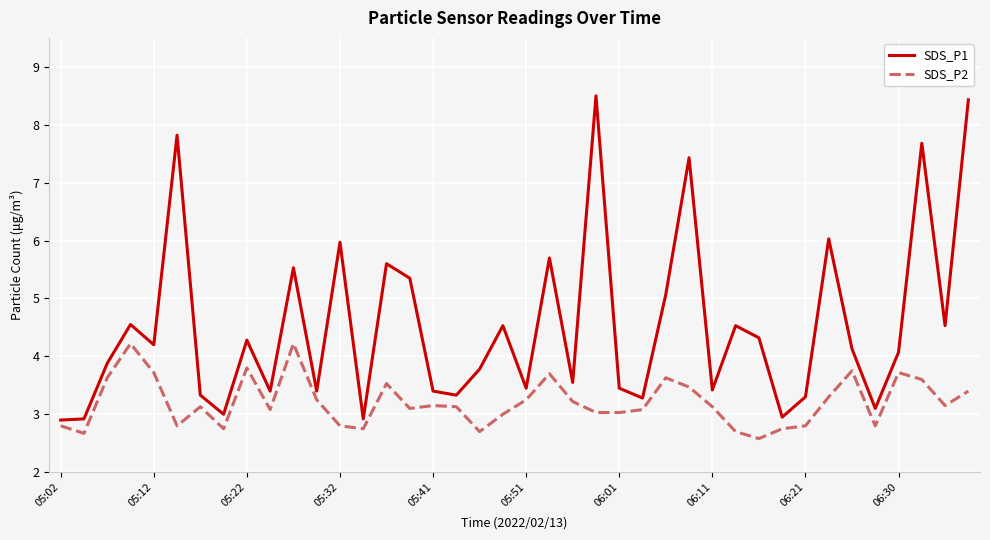

Which series has the widest spread of values?

SDS_P1